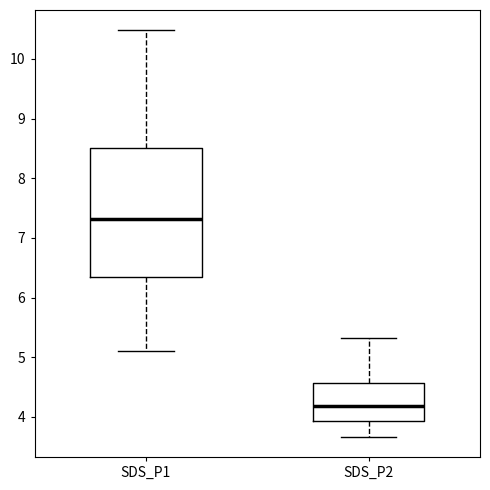

Comparing the boxes themselves (not the whiskers), which one is the tallest?

SDS_P1